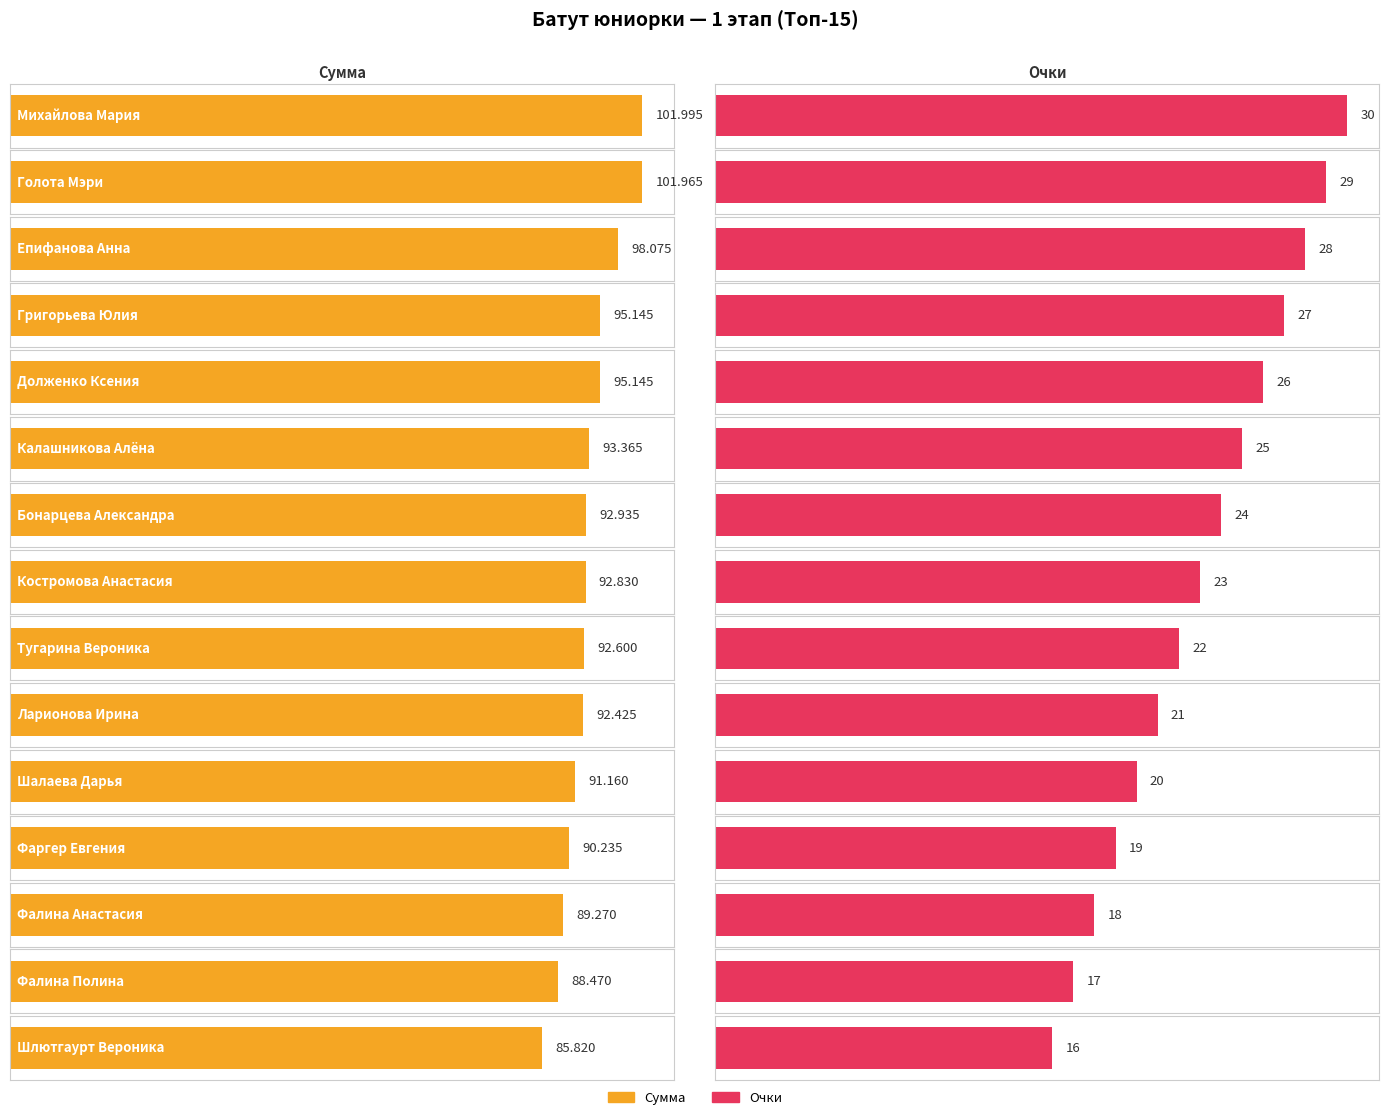

Count the number of categories in the chart.

15